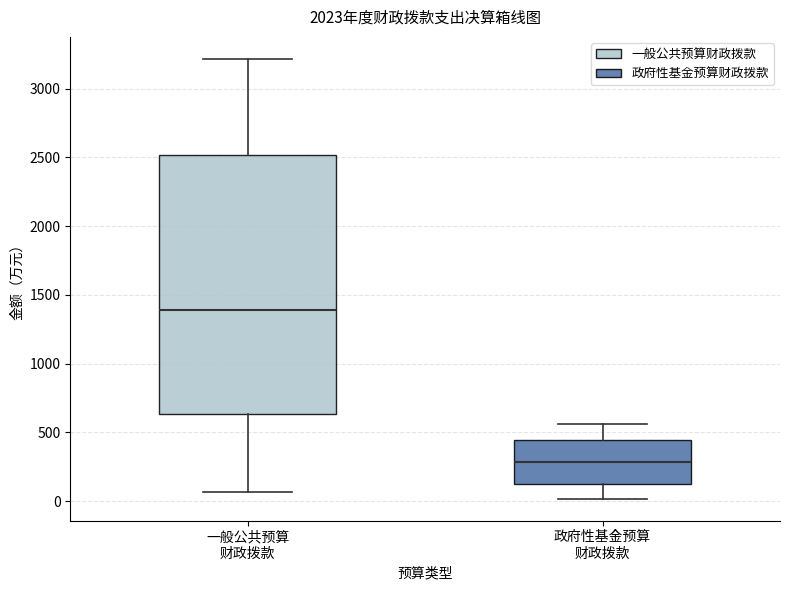

Reading left to right, read every box against the y-axis: the position of its median line, the range the box covers, and the ends of its whiskers. The values are not printed on the chart, so give them approximately, as read against the axis.

一般公共预算 财政拨款: median 1400, box 650 to 2500, whiskers 50 to 3200
政府性基金预算 财政拨款: median 300, box 150 to 450, whiskers 0 to 550